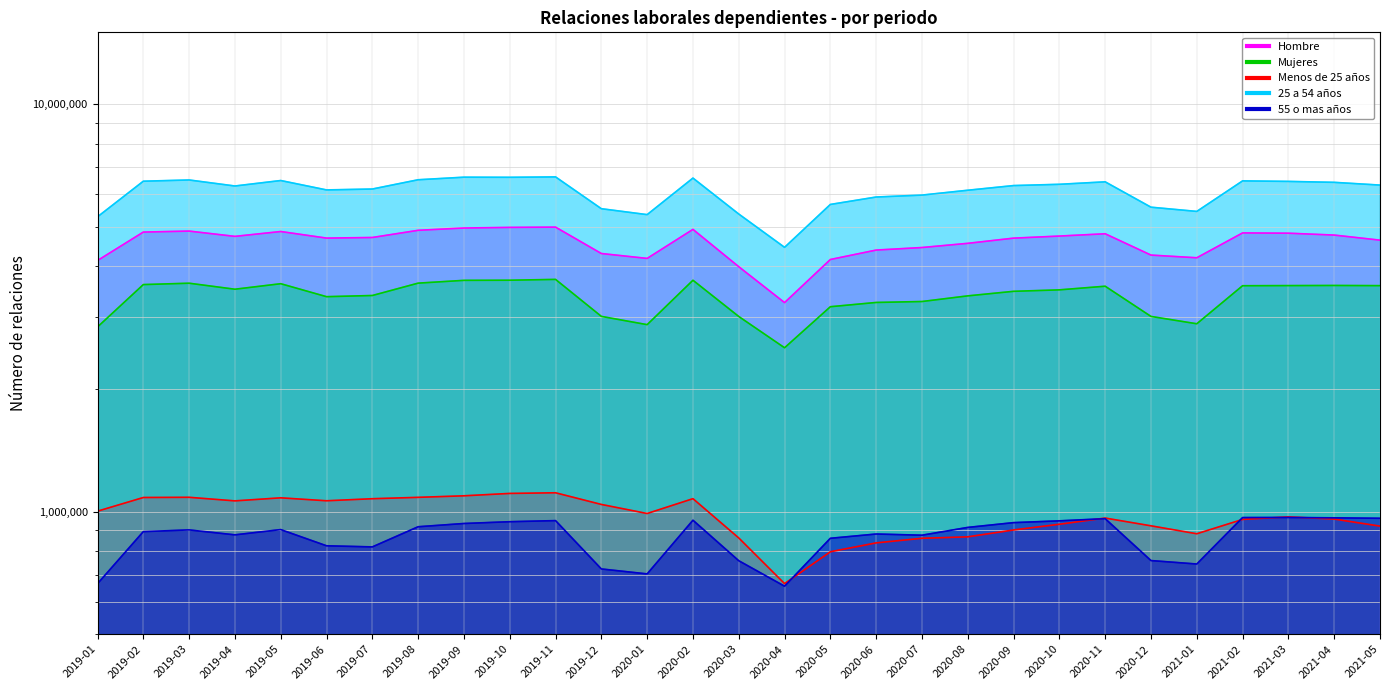

Between 2019-03 and 2019-11, which series saw the biggest shift?

25 a 54 años